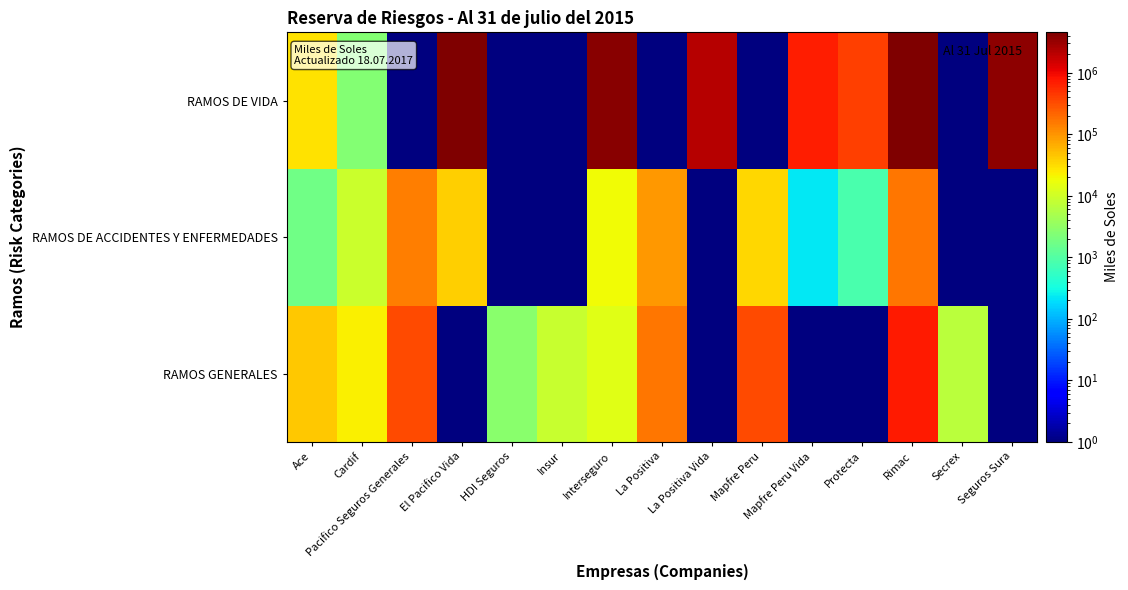

Which label corresponds to the largest value in the chart?

Rimac